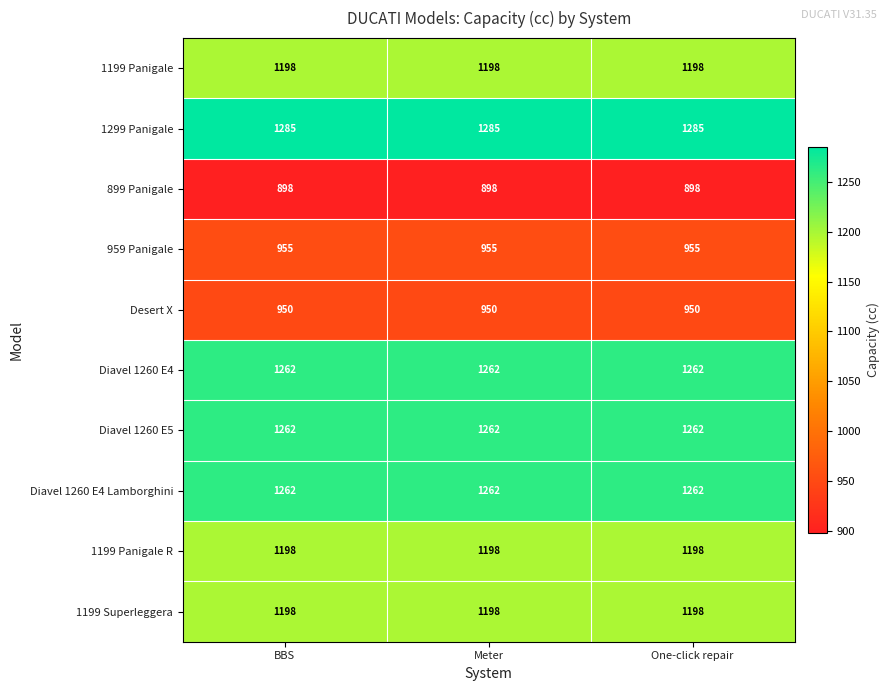

How many distinct data groups are displayed?

10